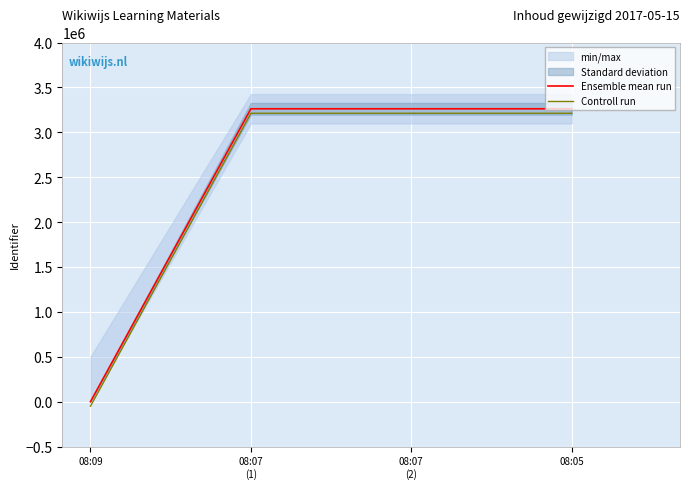

List the labels in order of Ensemble mean run value, smallest first.

08:09, 08:07
(1), 08:07
(2), 08:05